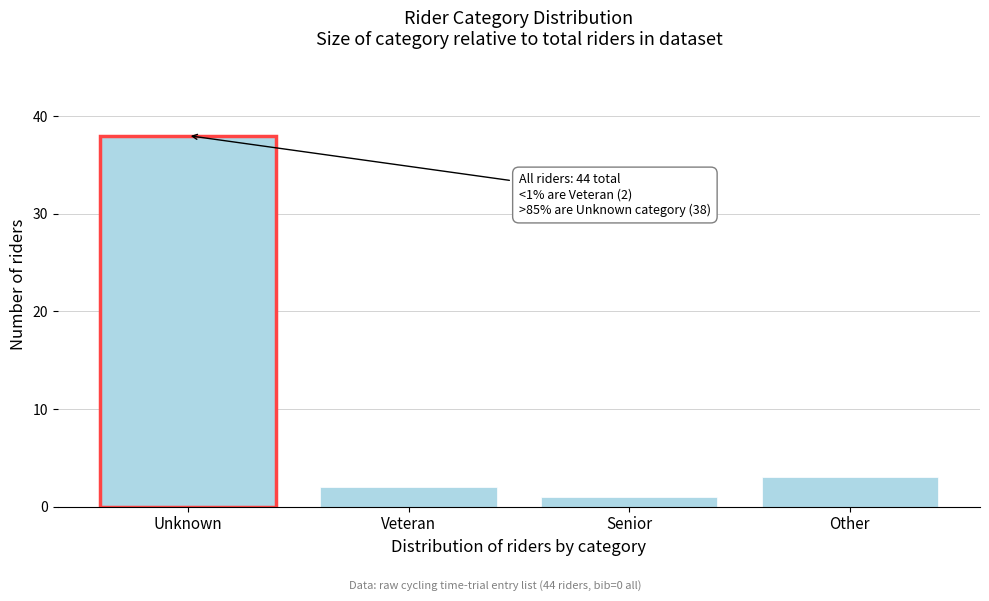

Reading right to left, transcribe all the data shown in this chart.

3	1	2	38